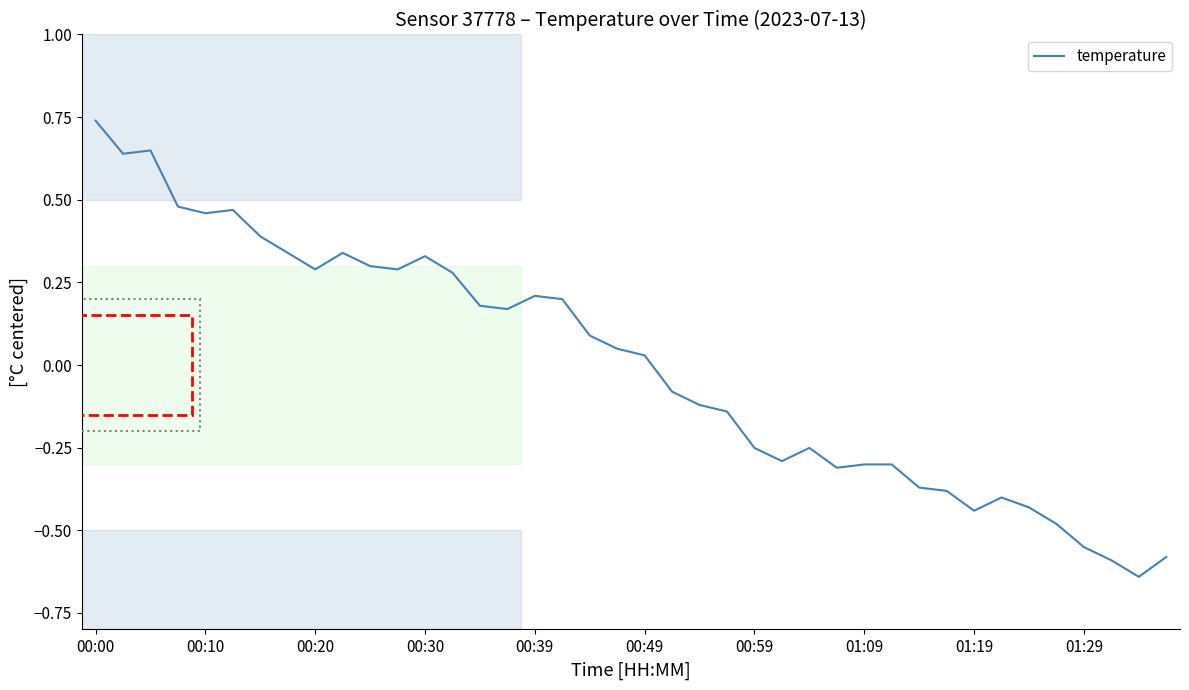

What is the difference between the maximum and minimum values?

1.4